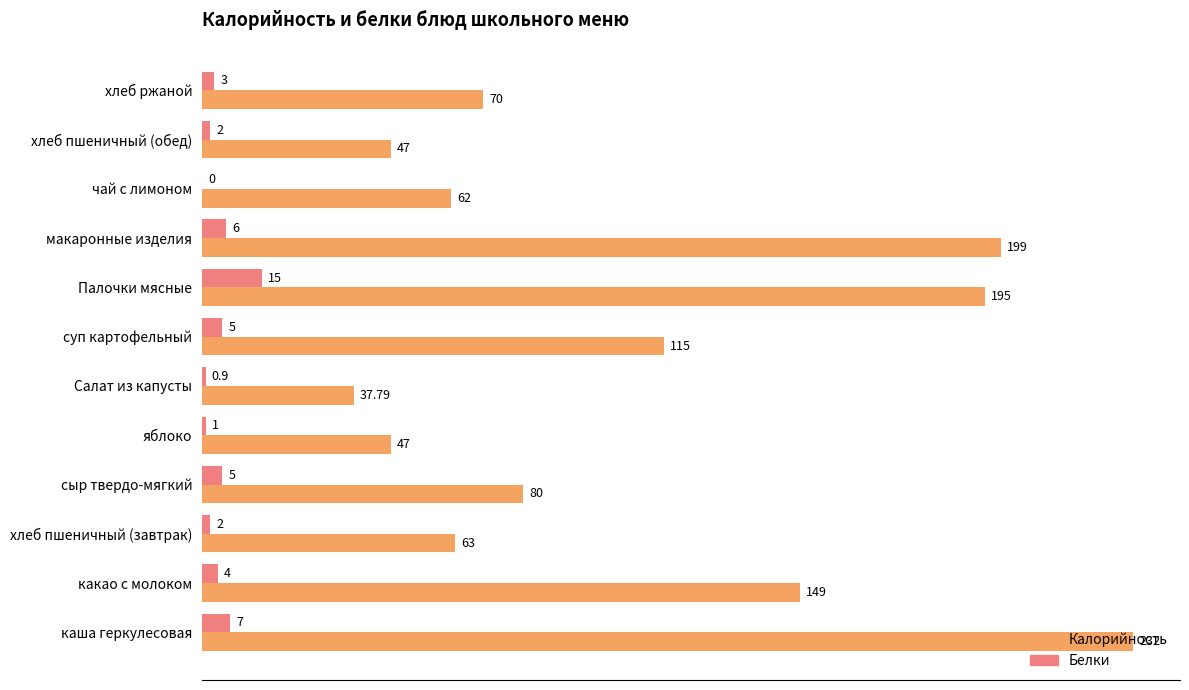

How many categories are shown in the chart?

12